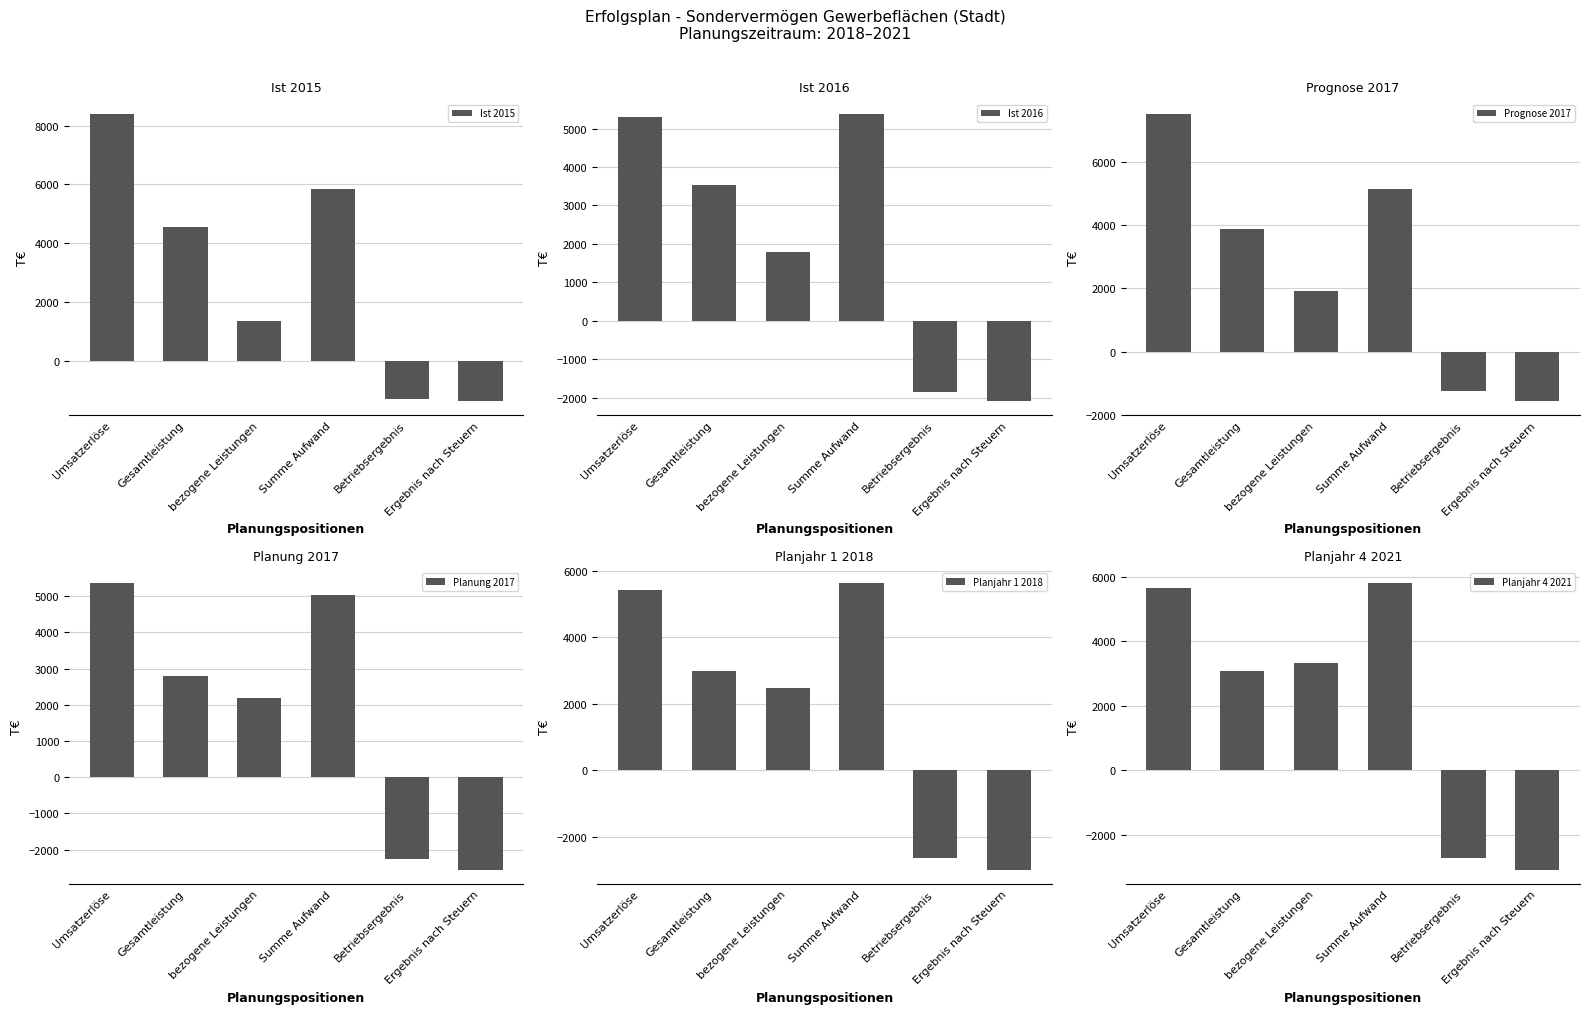

Are the bars horizontal?

No